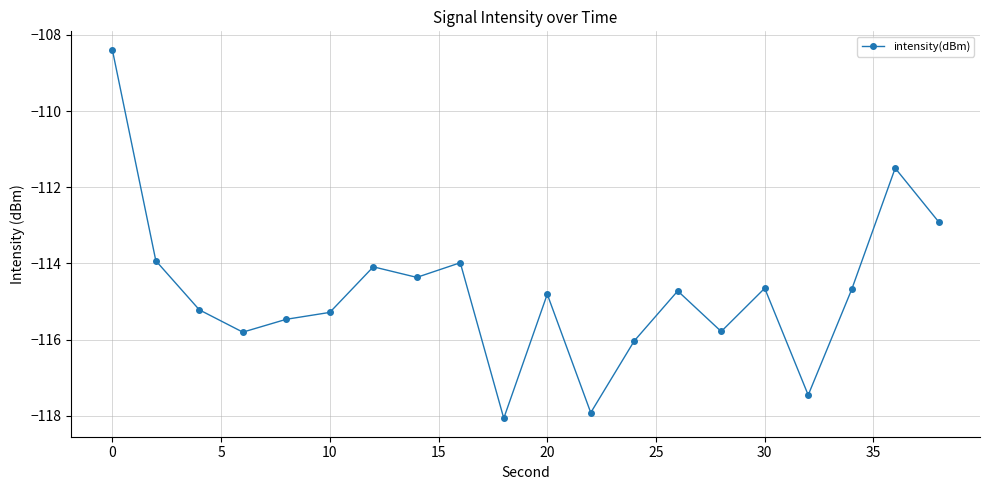

How many interior local peaks (higher than both neighbors) does the data have?

6